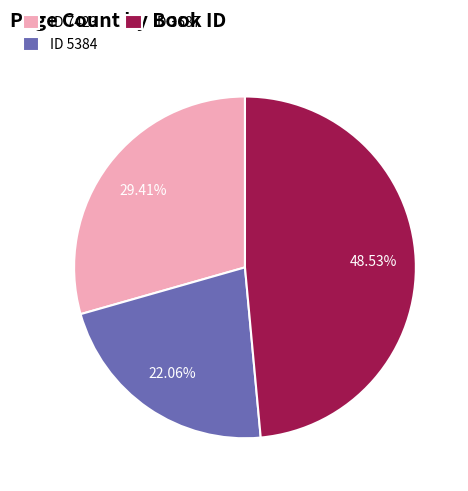

Combined, do ID 3687 and ID 5384 account for over 50%?

Yes